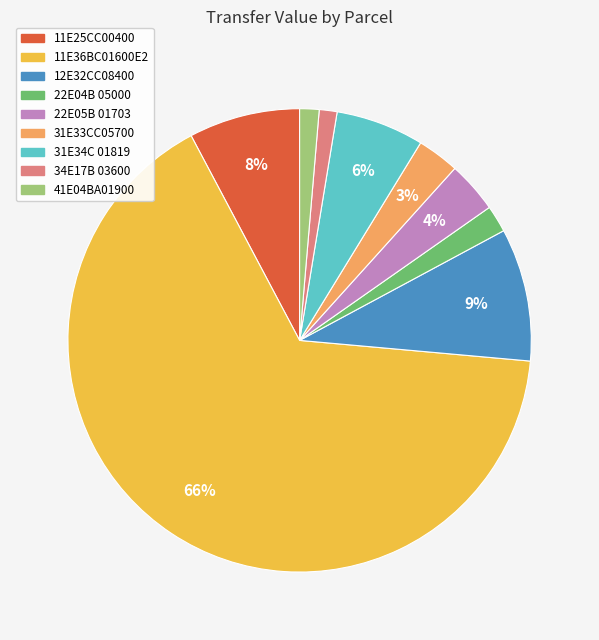

To the nearest percent, what is the difference between the 12E32CC08400 and 22E04B 05000 slice percentages?

7%